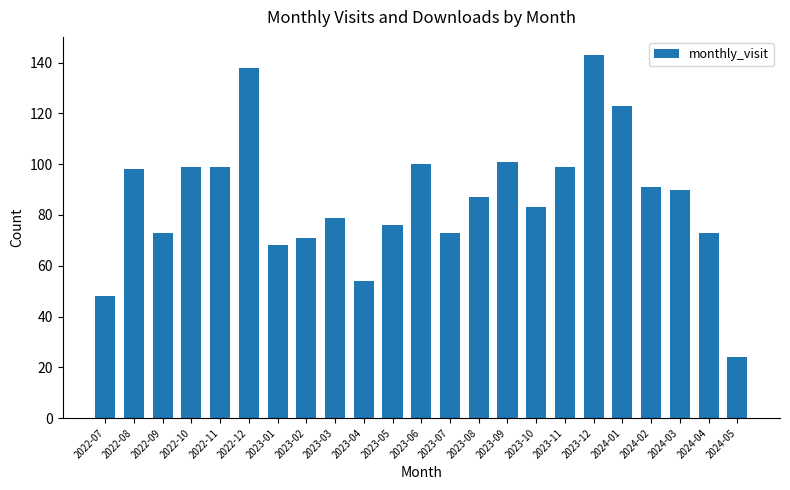

What position from the left is 2022-10?

4